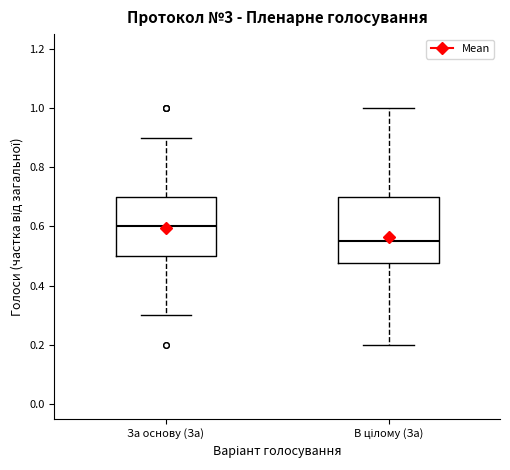

Reading left to right, transcribe this box plot: for each box, give where its median line is, the range the box spans, and where its two whiskers end, as read against the y-axis. The values are not printed on the chart, so give them approximately, as read against the axis.

За основу (За): median 0.60, box 0.50 to 0.70, whiskers 0.30 to 0.90
В цілому (За): median 0.56, box 0.48 to 0.70, whiskers 0.20 to 1.00